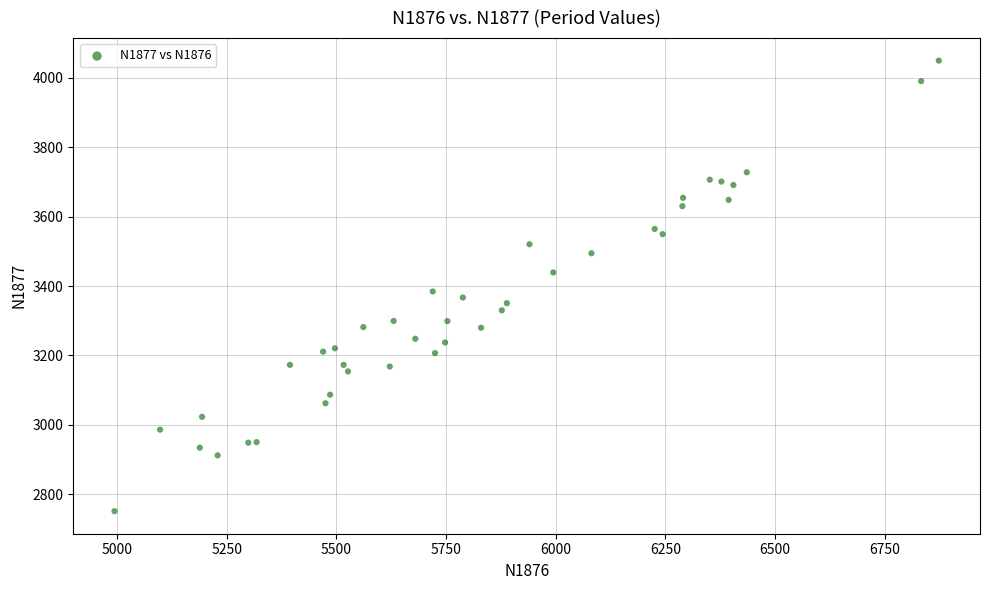

What Y value in the scatter plot is closest to 3400?

3384.6